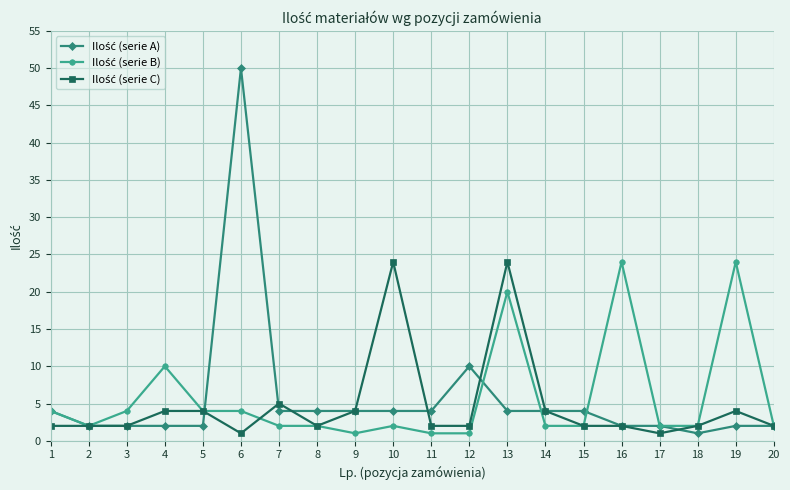

At which category is the sum across all series the highest?

6